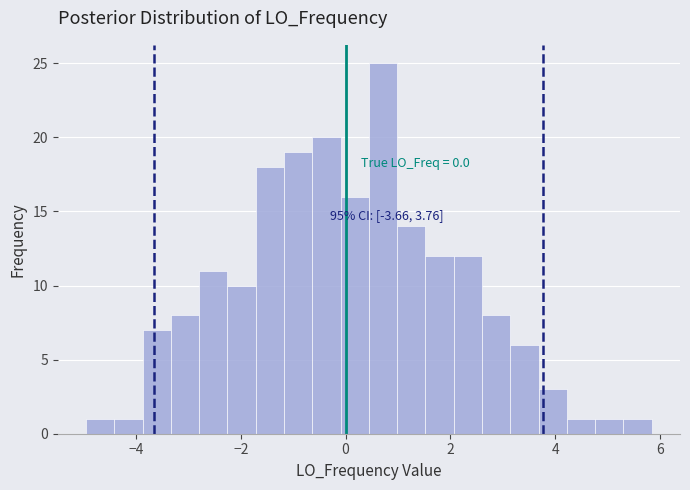

Around what value on the x-axis is the tallest bar? Give the approximate position of its centre, as read against the axis.

0.8